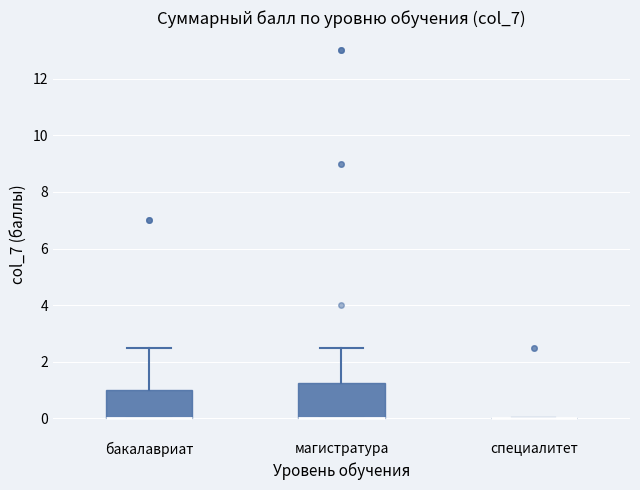

Reading left to right, read every box against the y-axis: the position of its median line, the range the box covers, and the ends of its whiskers. The values are not printed on the chart, so give them approximately, as read against the axis.

бакалавриат: median 0.0 (drawn on the box's lower edge), box 0.0 to 1.0, whiskers 0.0 to 2.6
магистратура: median 0.0 (drawn on the box's lower edge), box 0.0 to 1.2, whiskers 0.0 to 2.6
специалитет: box collapsed to a line at 0.0, whiskers 0.0 to 0.0